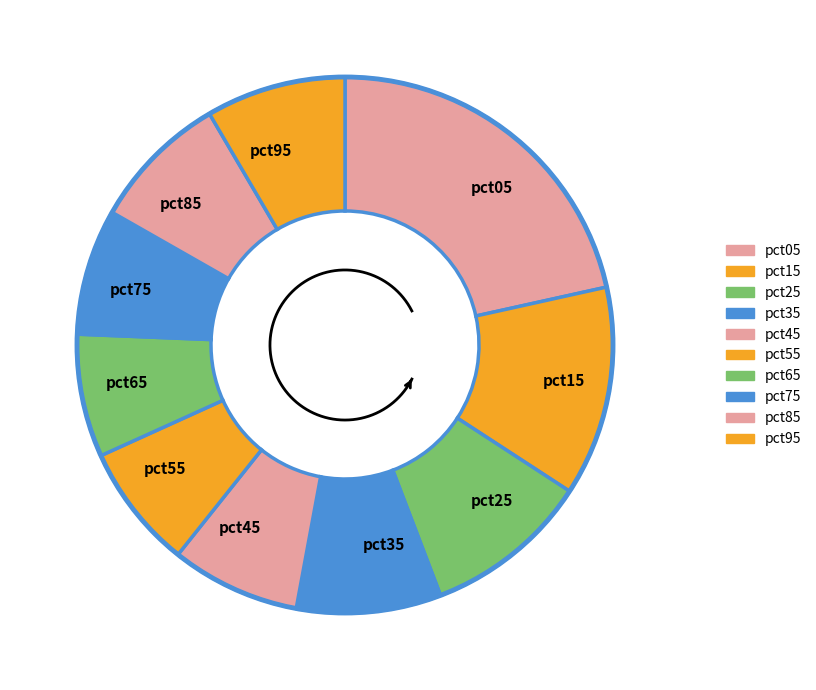

To the nearest percent, what is the combined percentage of pct95 and pct65?

16%